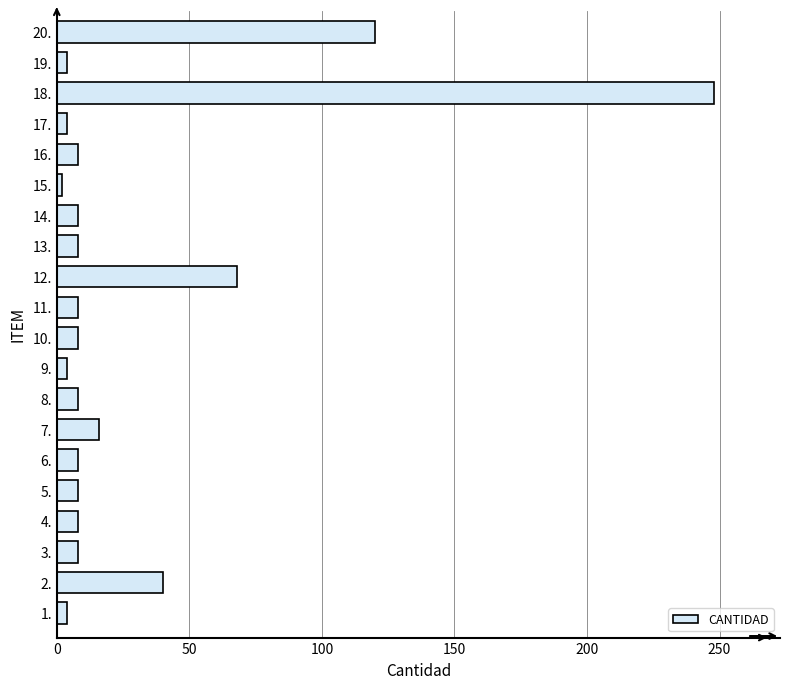

Which category has the highest value across all series?

18.